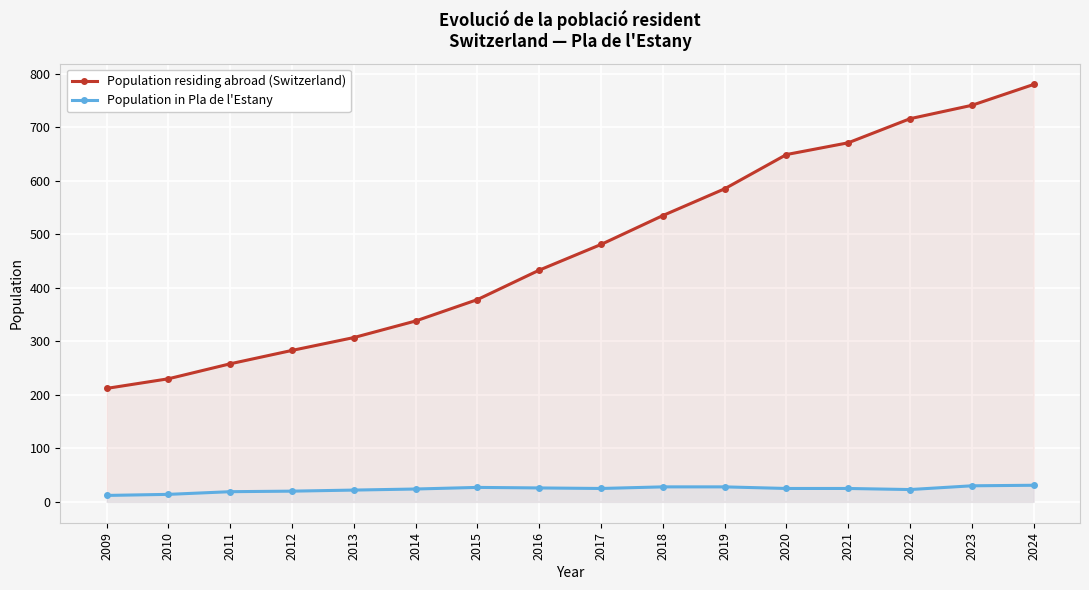

Is it true that Population residing abroad (Switzerland) equals 741 at 2023?

True